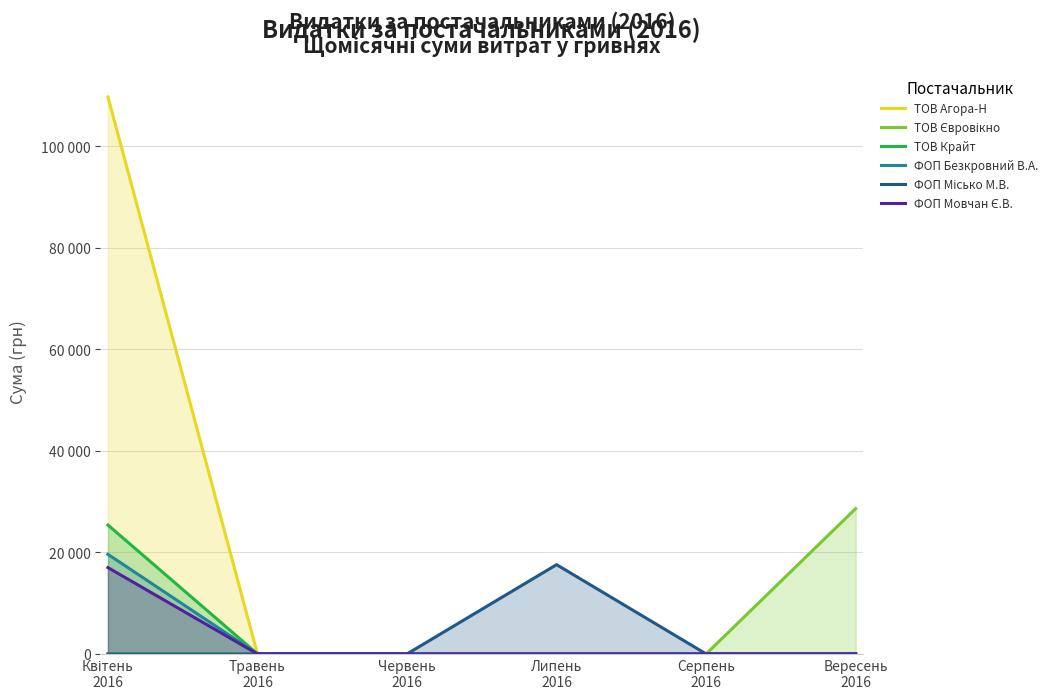

What is the difference between the highest and lowest values at Квітень
2016?

109697.8